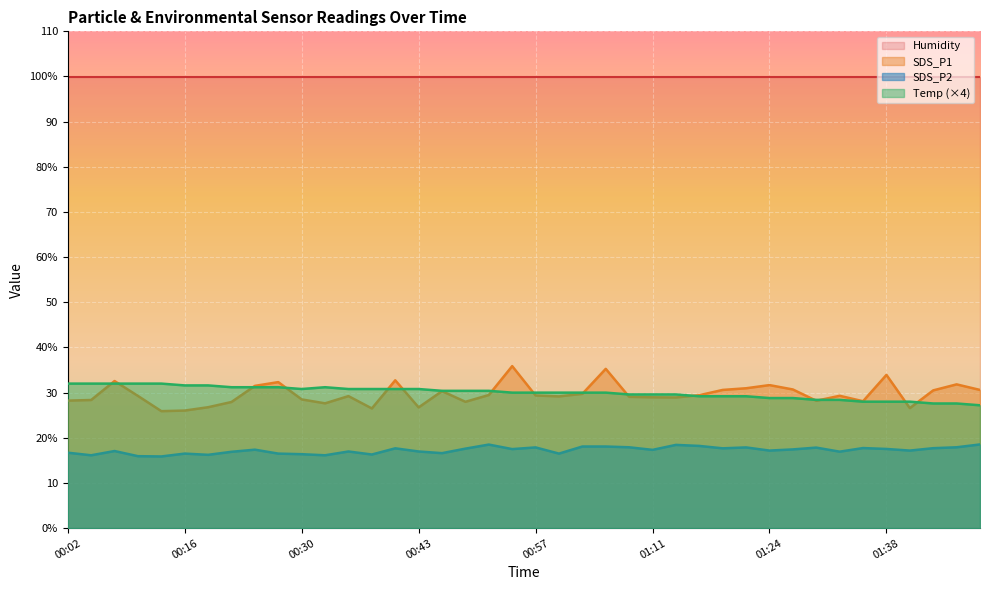

What is the value of the SDS_P2 point at the 7th from the left?

16.2